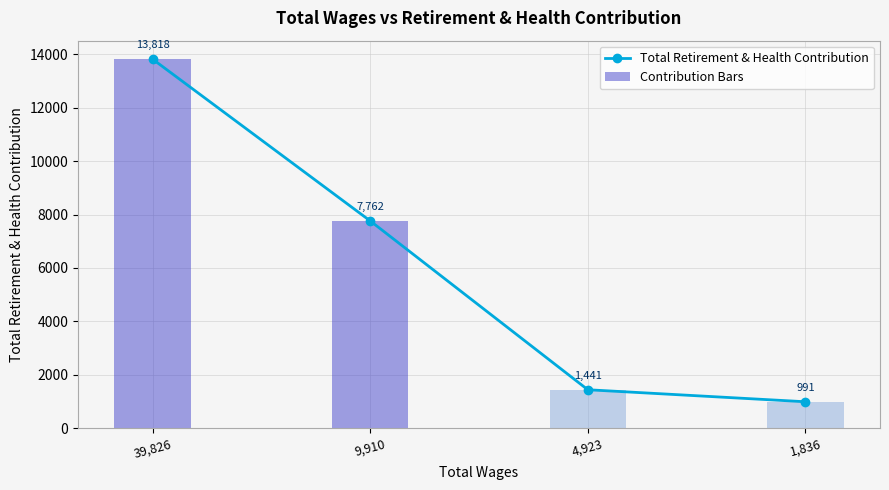

At how many categories does at least one series exceed 4014?

2